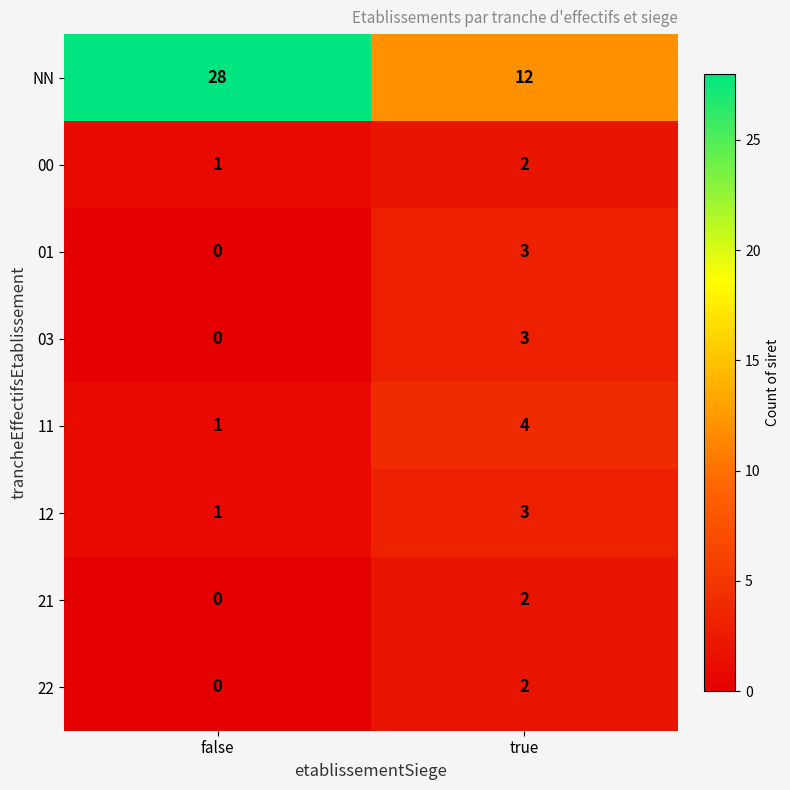

What is the difference between the 01 values at false and true?

3